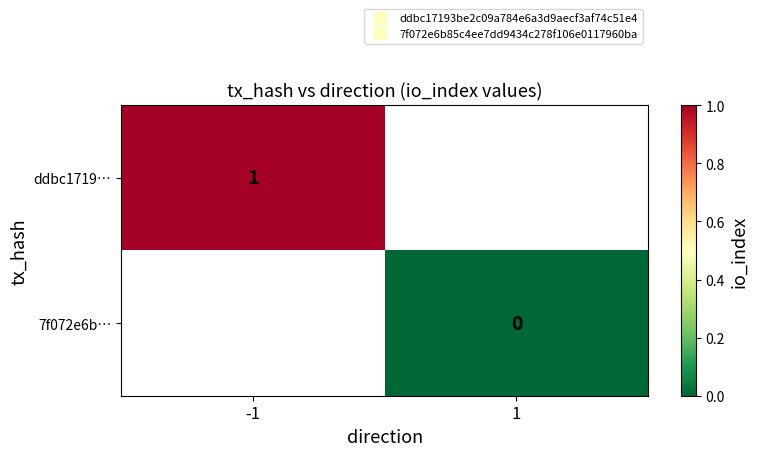

List the labels in order of ddbc1719… value, smallest first.

-1, 1